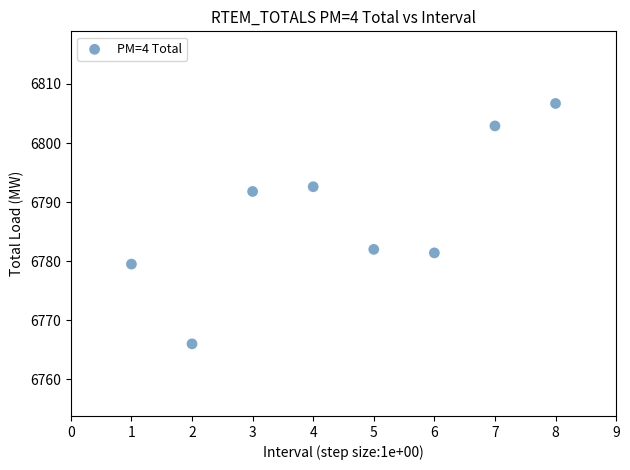

What is the range of X values (max minus min)?

7.0